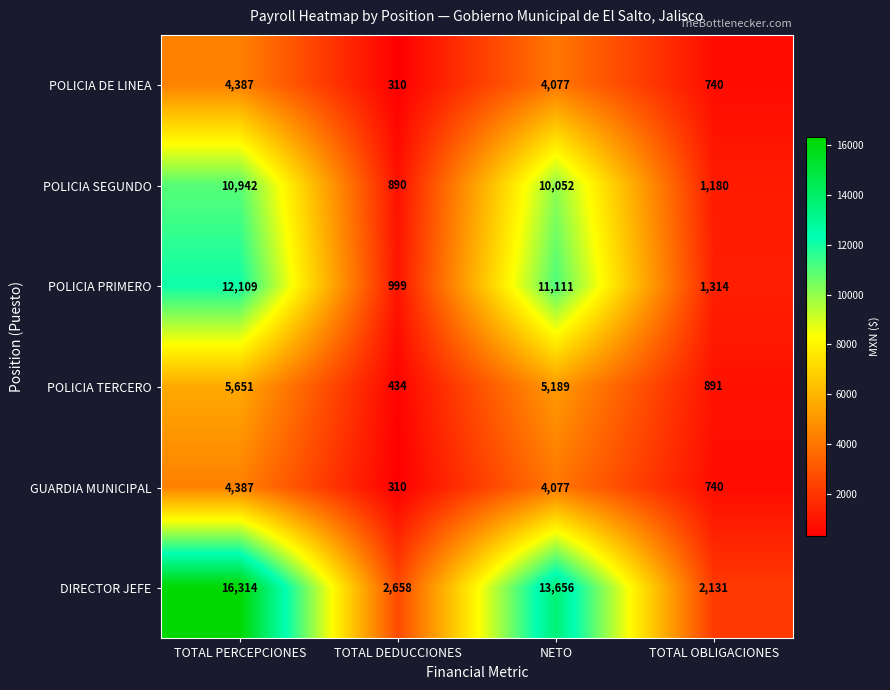

What is the minimum value shown in the chart?

310